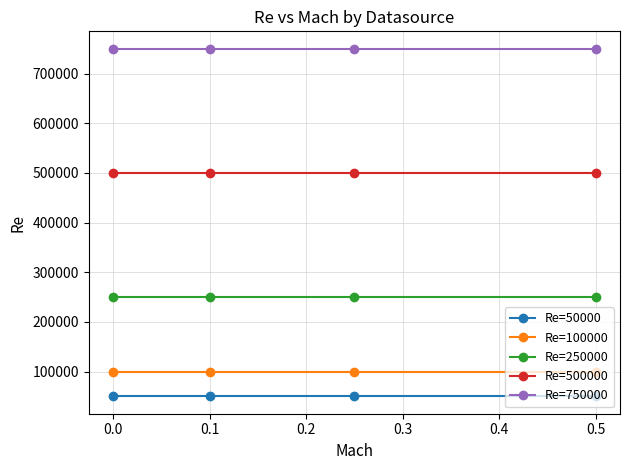

What is the maximum value for Re=250000?

250000